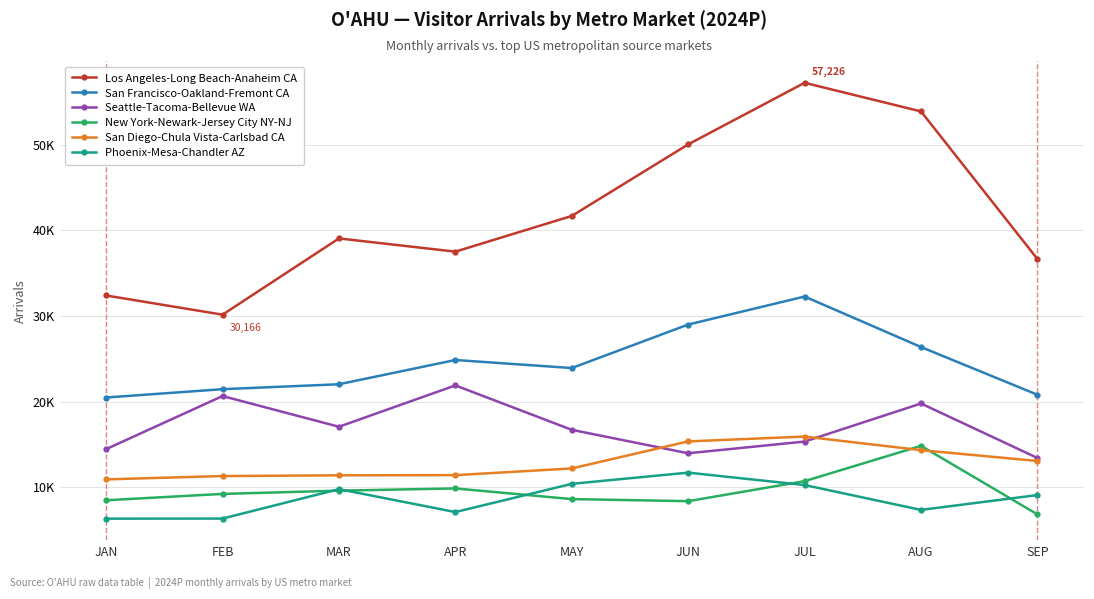

What are all the series names shown in the legend?

Los Angeles-Long Beach-Anaheim CA, San Francisco-Oakland-Fremont CA, Seattle-Tacoma-Bellevue WA, New York-Newark-Jersey City NY-NJ, San Diego-Chula Vista-Carlsbad CA, Phoenix-Mesa-Chandler AZ